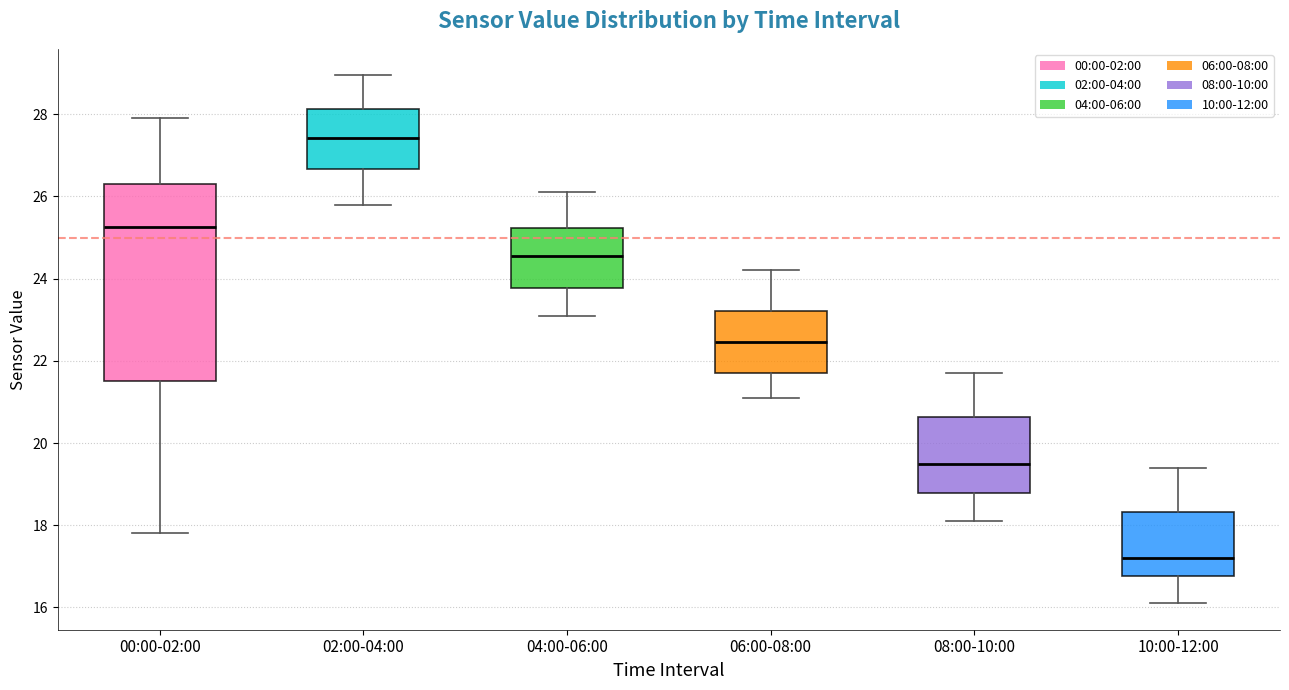

Which box's median line is the lowest?

10:00-12:00